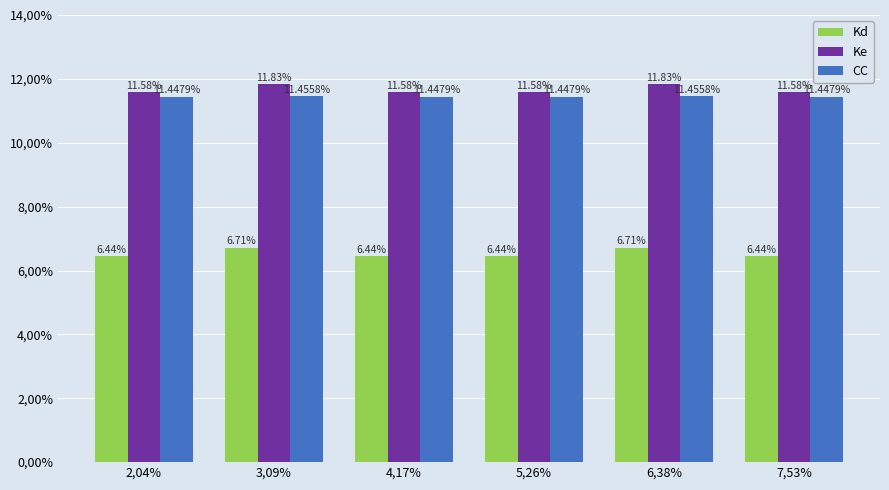

What are all the series names shown in the legend?

Kd, Ke, CC